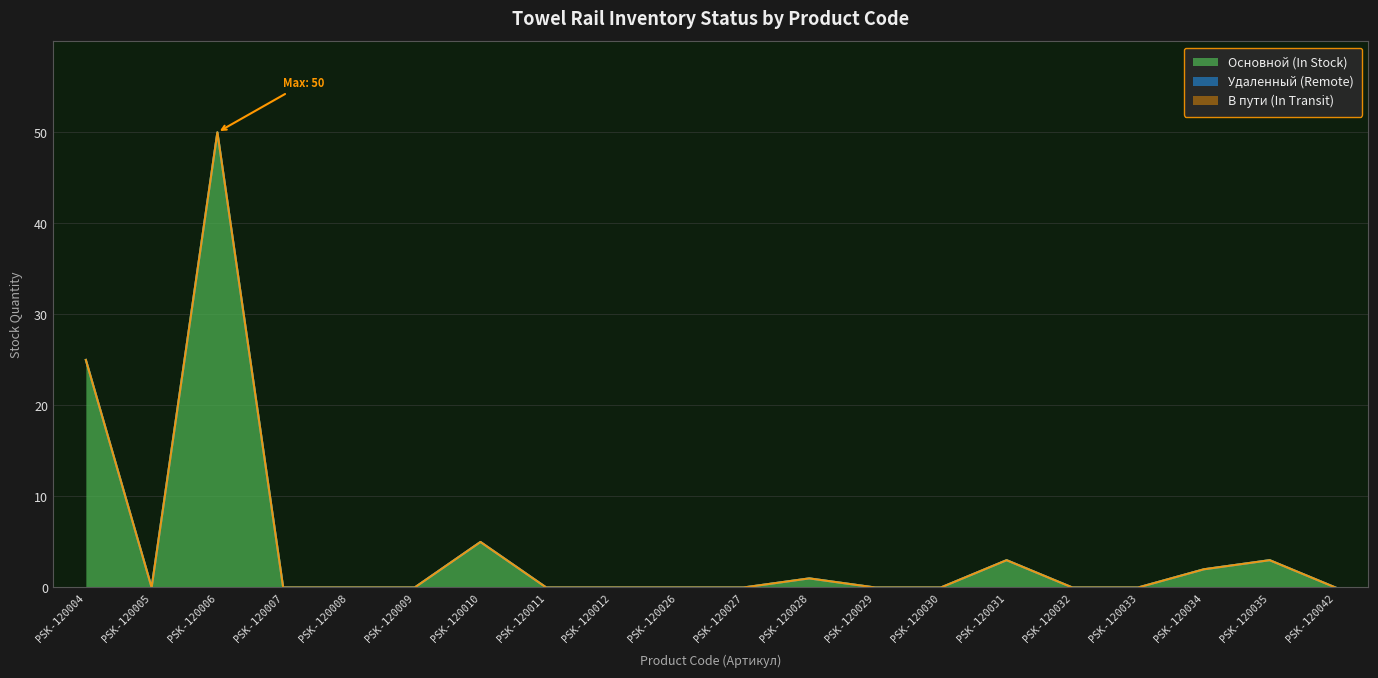

How many series are shown in this chart?

3